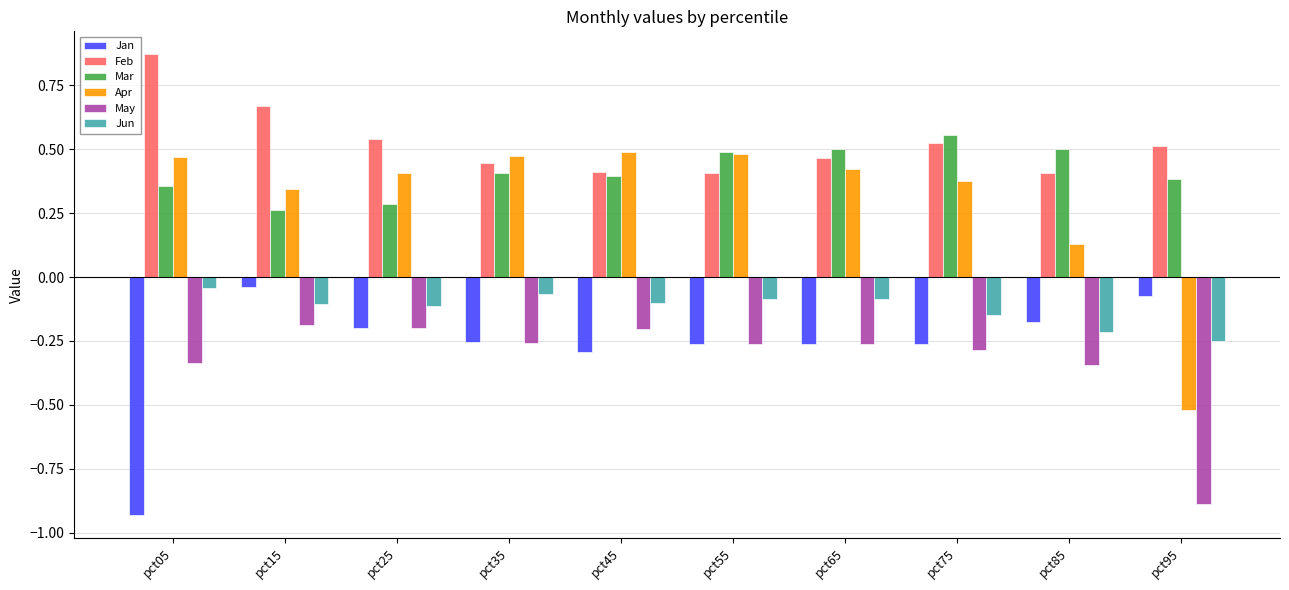

What is the difference between the maximum and minimum values in the Apr series?

1.0